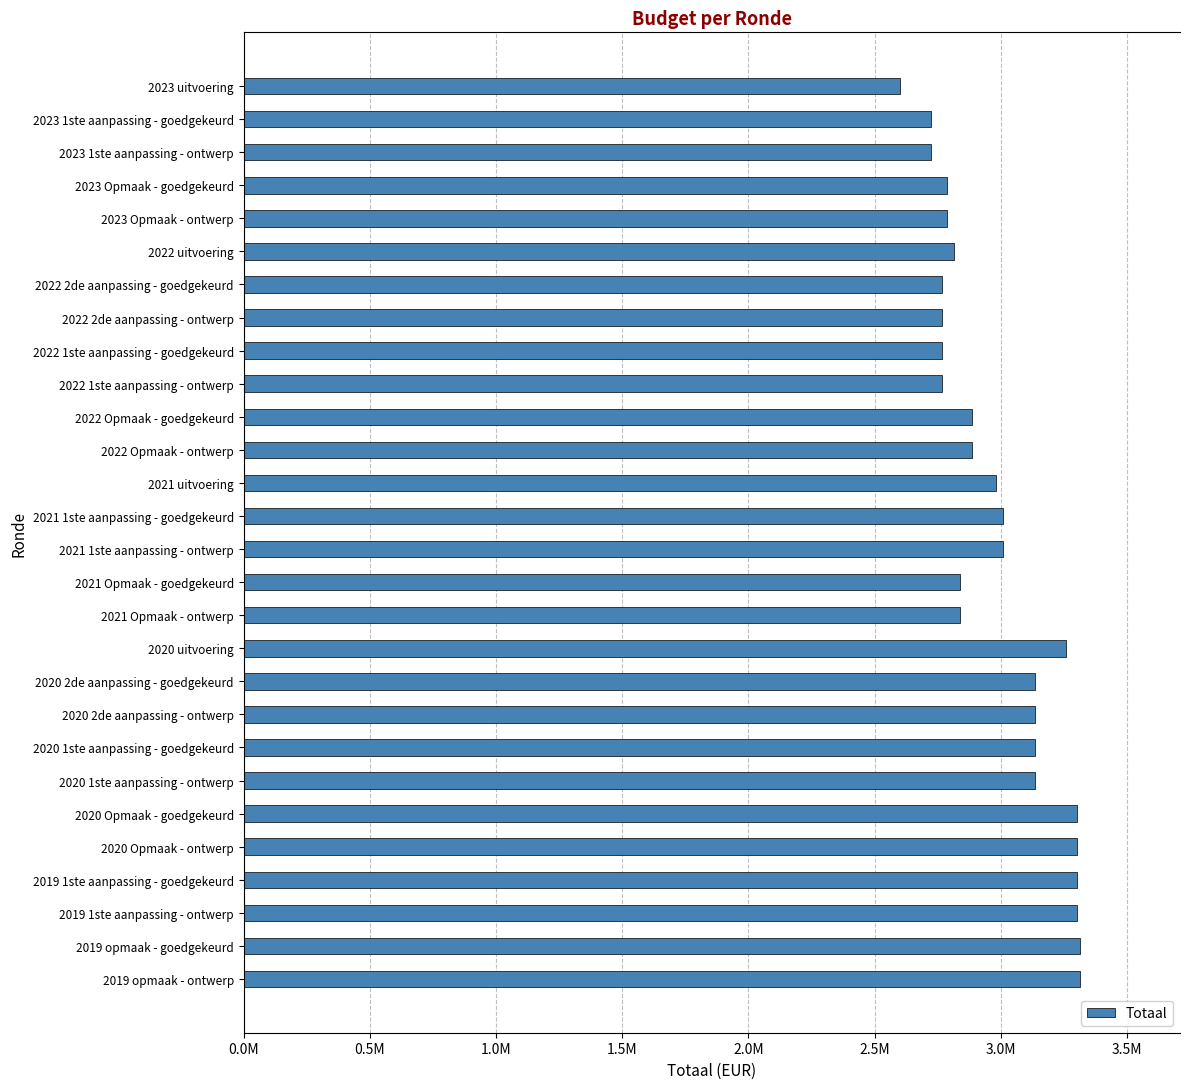

Where is the data nearest to the value 2957452?

2021 uitvoering